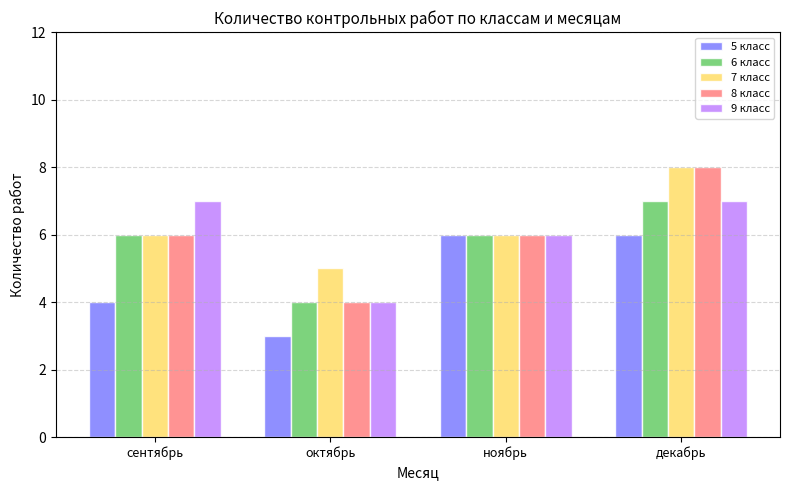

True or false: 5 класс has a value of 6 at ноябрь.

True